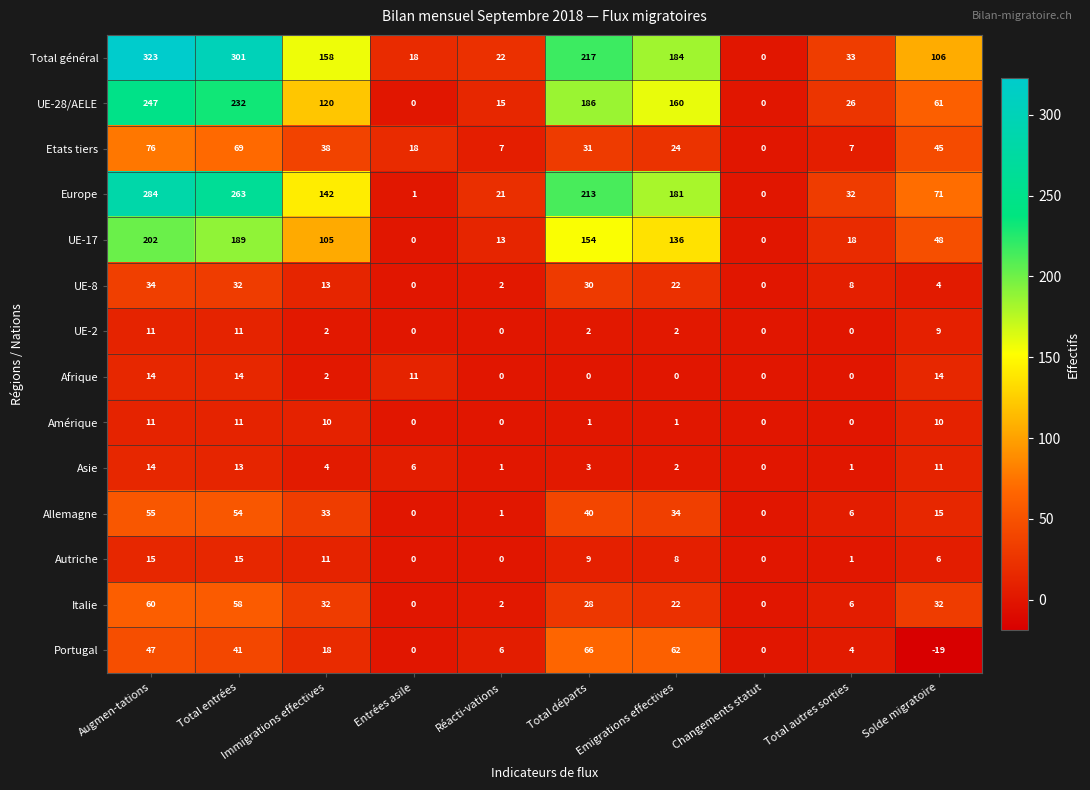

Where does the Italie series first go above 28?

Augmen-tations